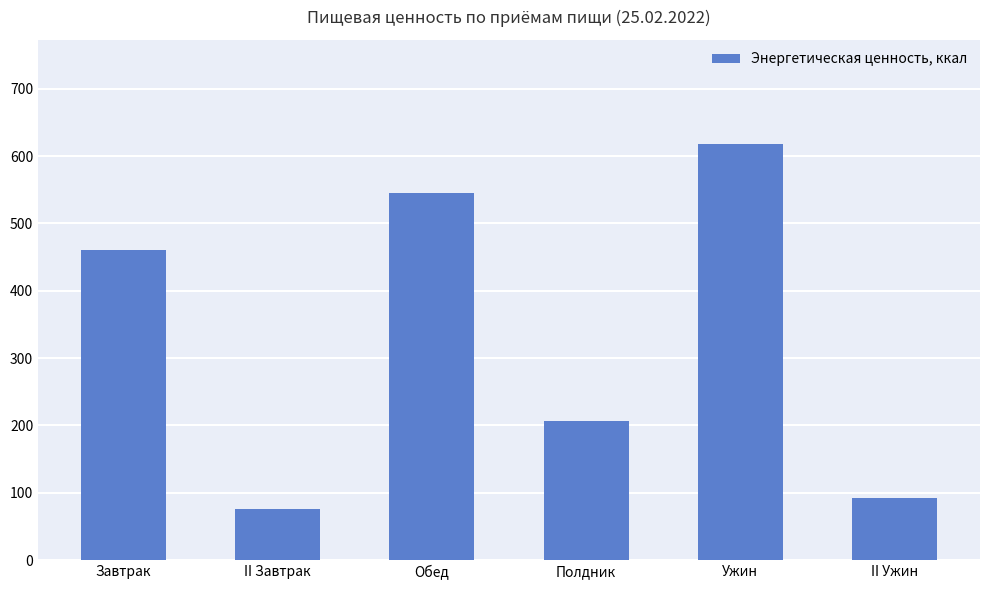

What is the label of the 3rd bar from the right?

Полдник